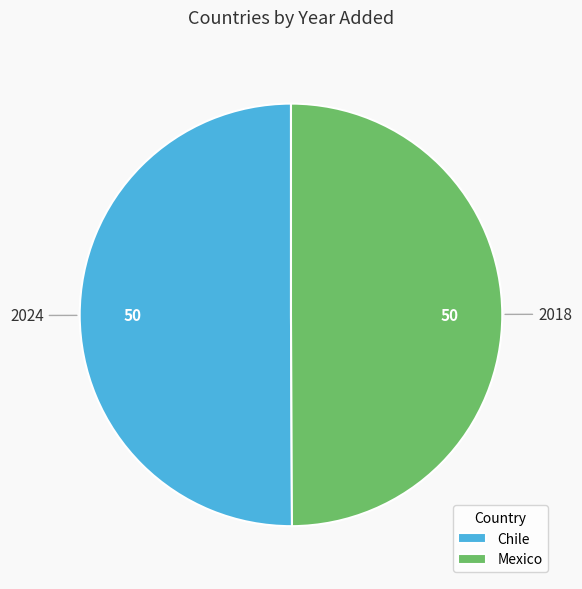

Approximately how many times larger is the value at Chile compared to Mexico?

1.0